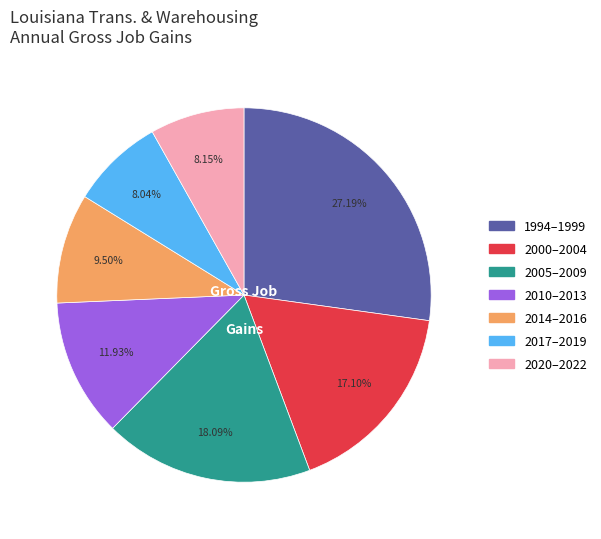

Is there a majority slice in this chart?

No